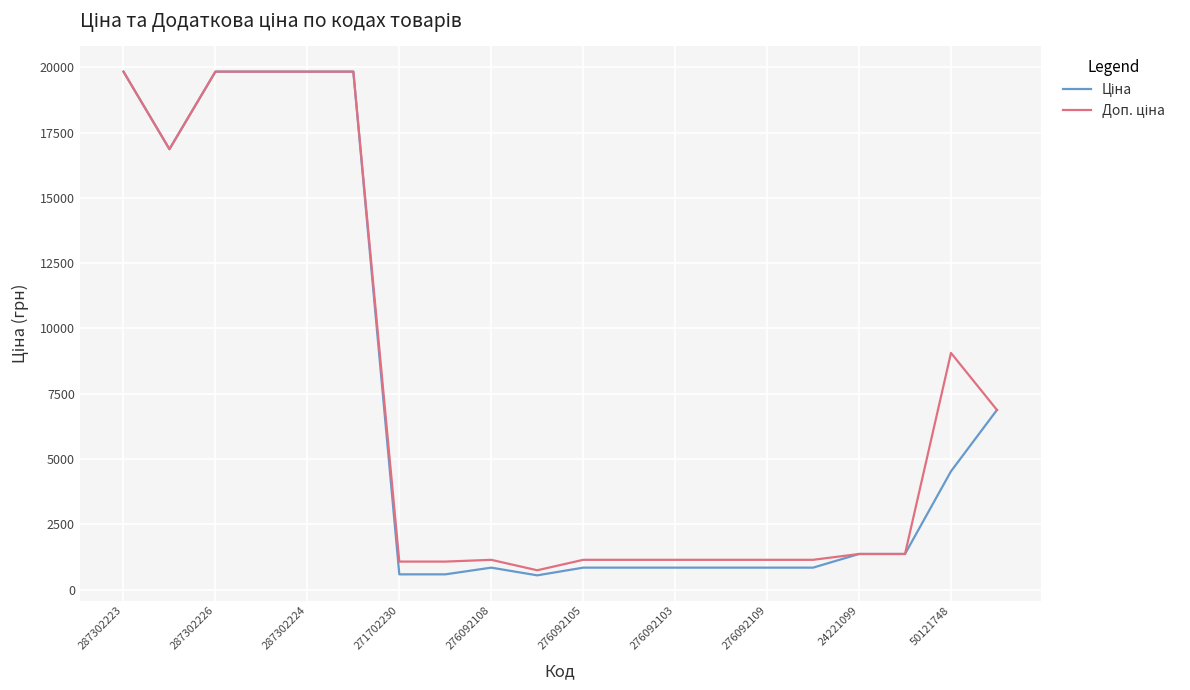

What is the greatest value displayed?

19831.1